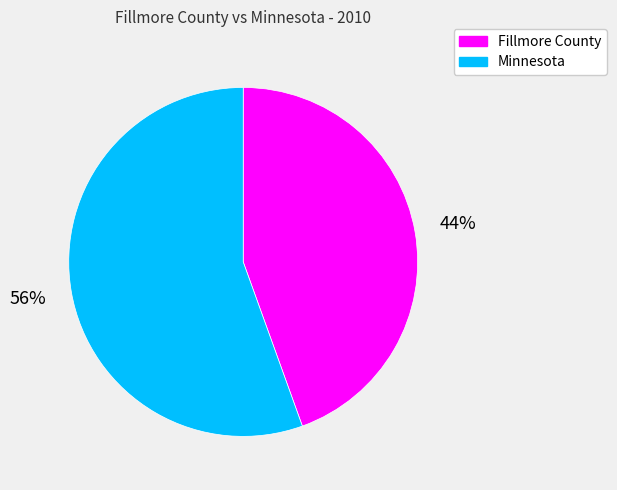

How many segments does this pie chart have?

2